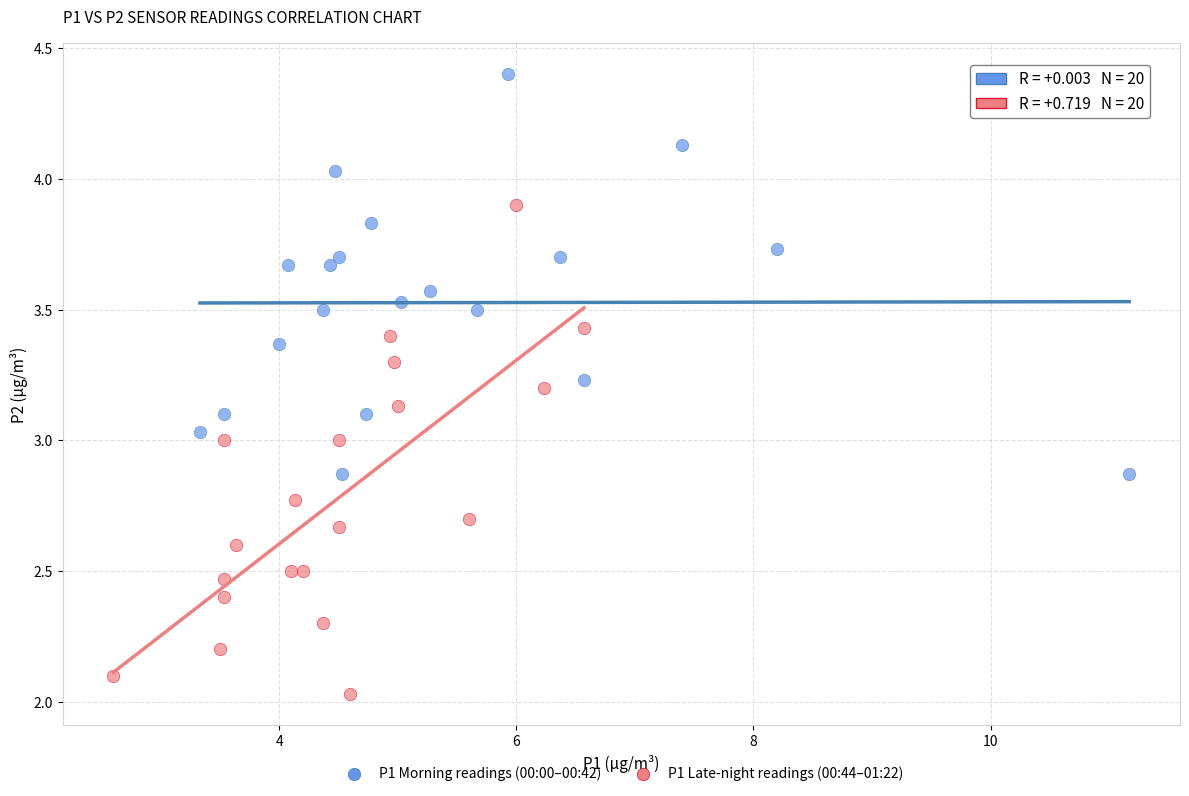

Which series reaches the minimum Y coordinate?

P1 Late-night readings (00:44–01:22)